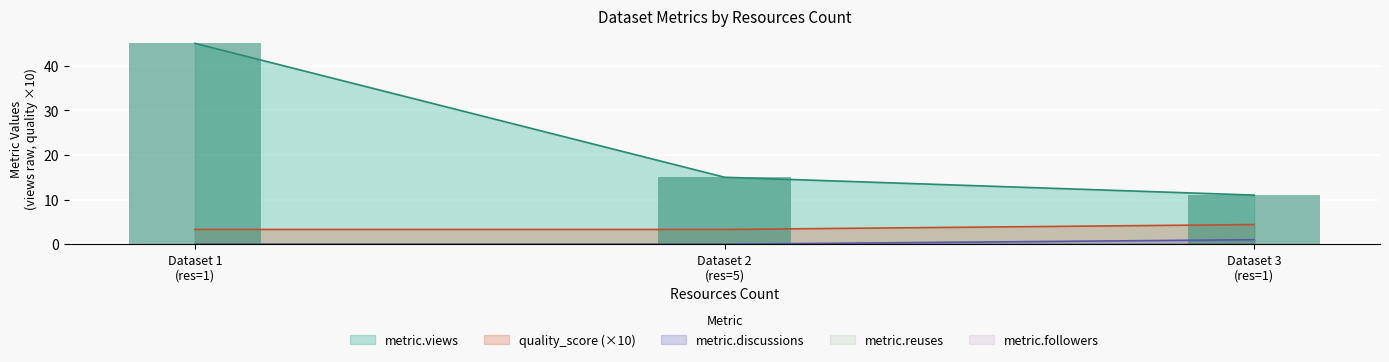

Where is metric.discussions nearest to the value 0?

Dataset 1 (res=1)